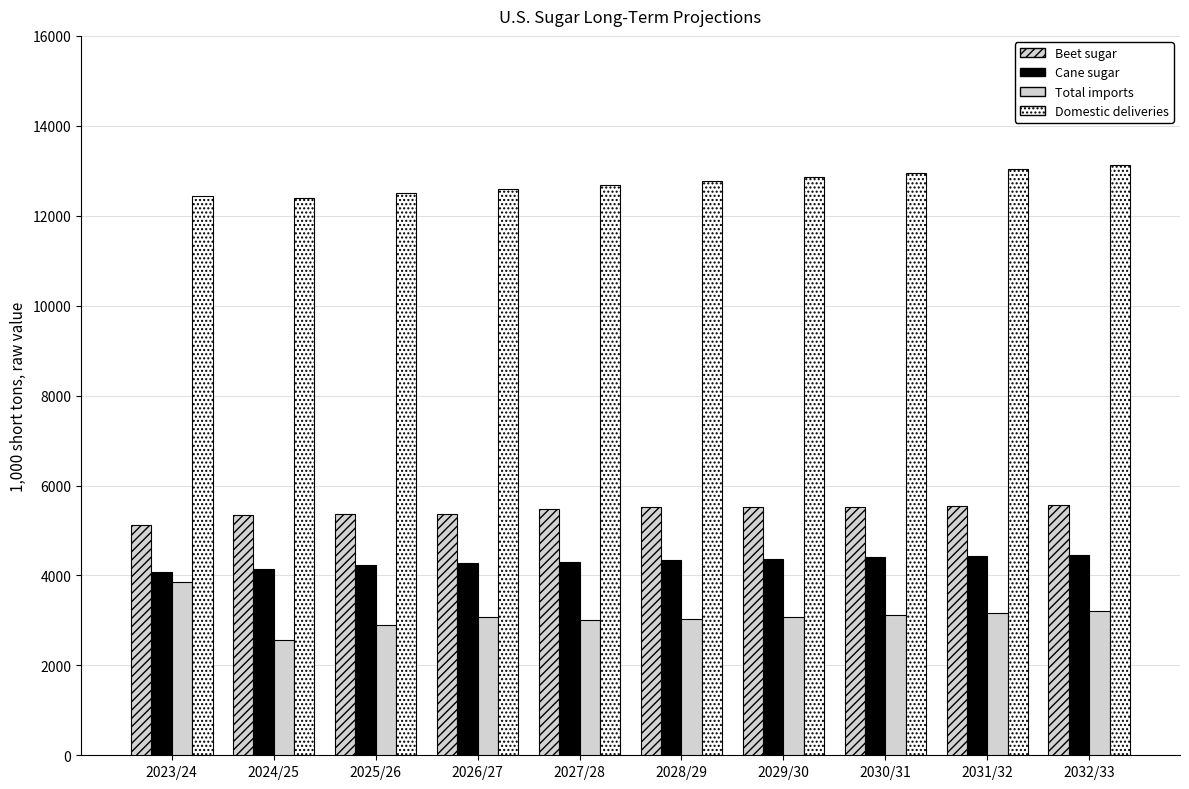

How many values in the Beet sugar series exceed 5517?

5